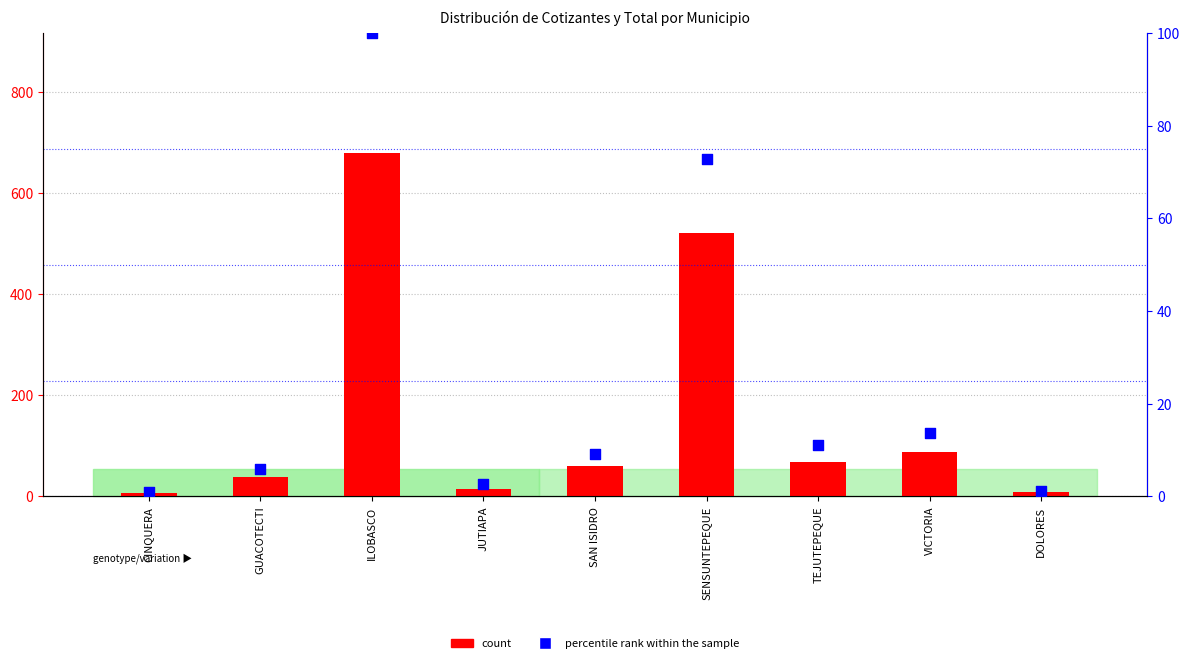

Which series has the widest spread of Y values?

count